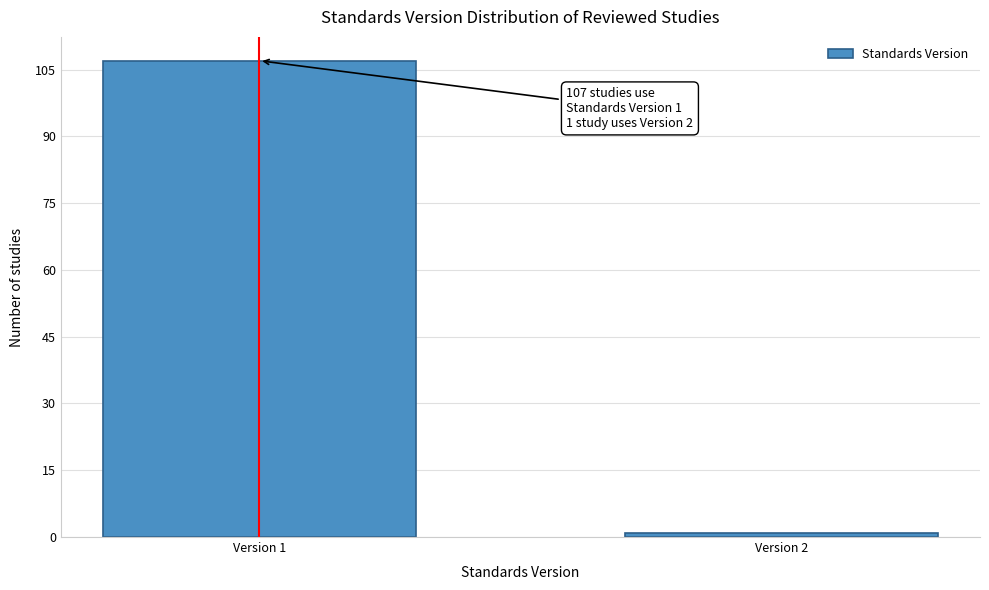

Reading left to right, transcribe all the data shown in this chart.

107	1